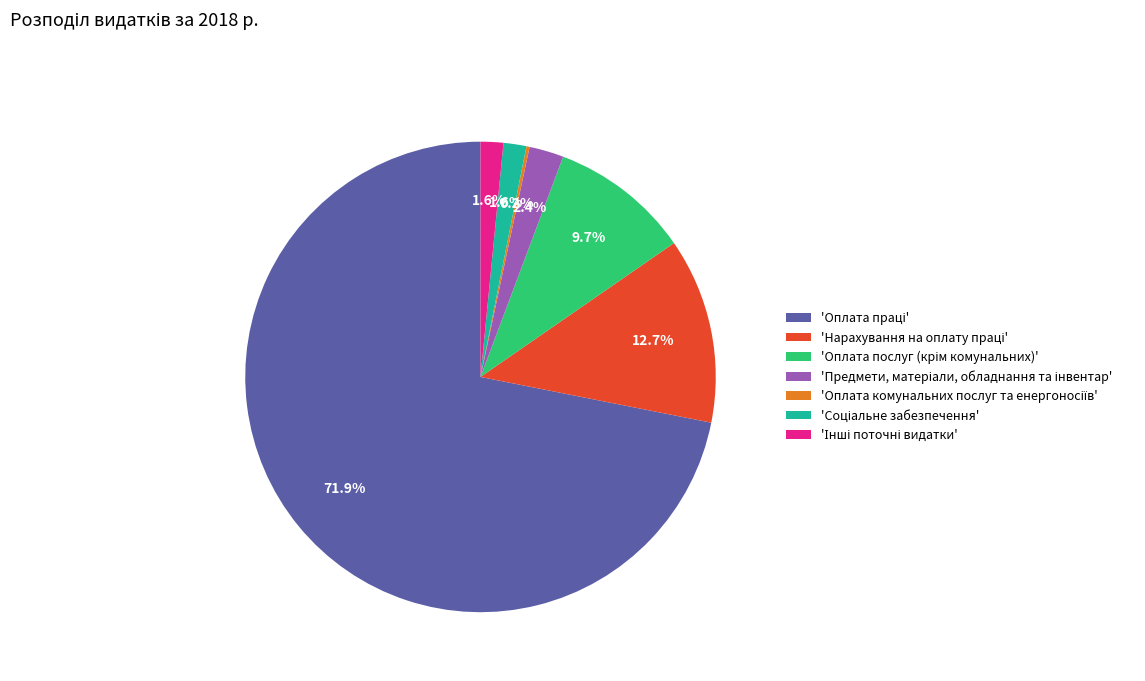

Is there any slice that represents more than half of the pie?

Yes